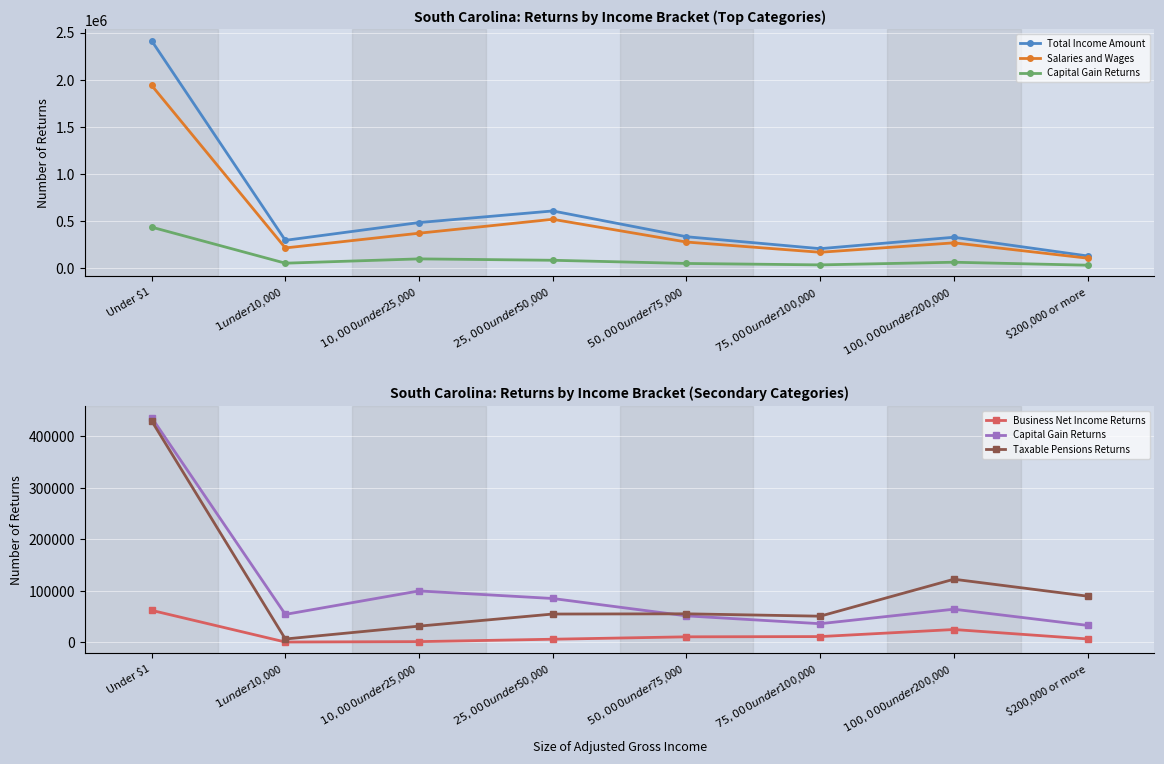

The value of Taxable Pensions Returns at $75,000 under $100,000 is 50870. True or false?

True